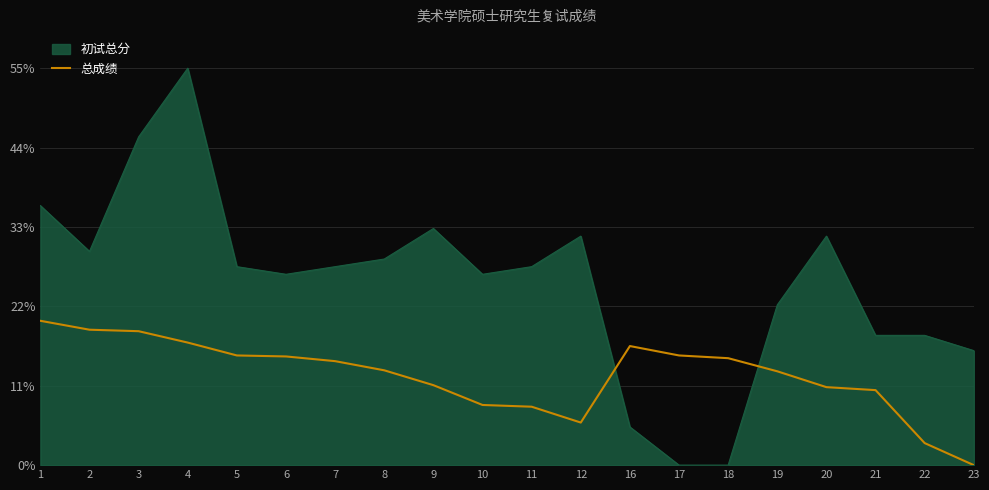

True or false: 初试总分 has a value of 18.0 at 21.

True